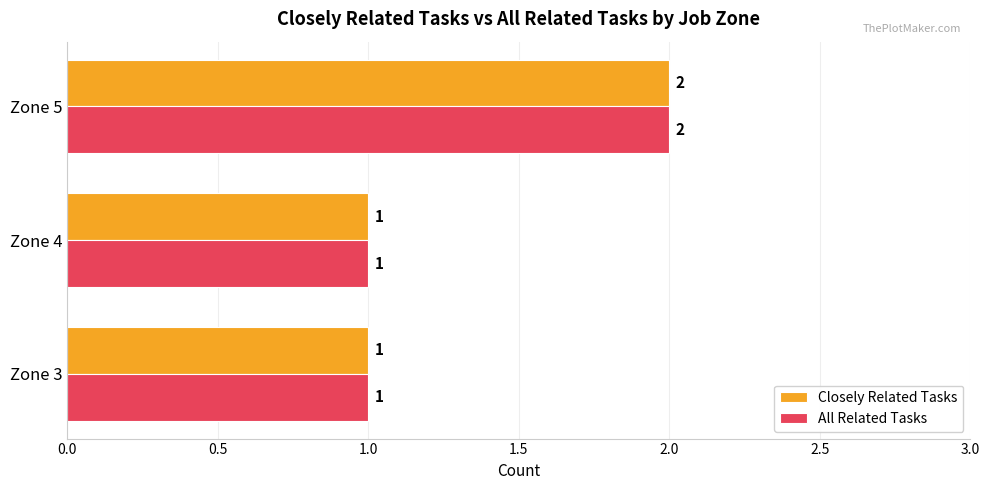

At which category is the sum across all series the highest?

Zone 5